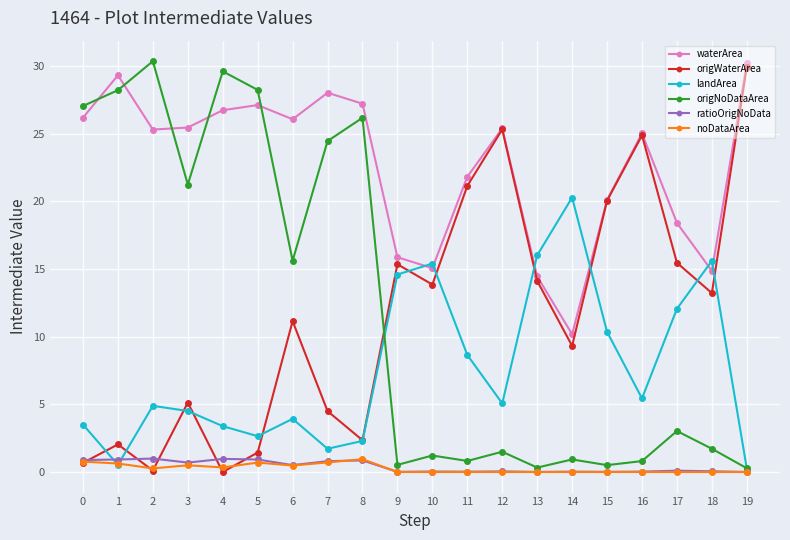

How many values in the origWaterArea series are below 13?

10